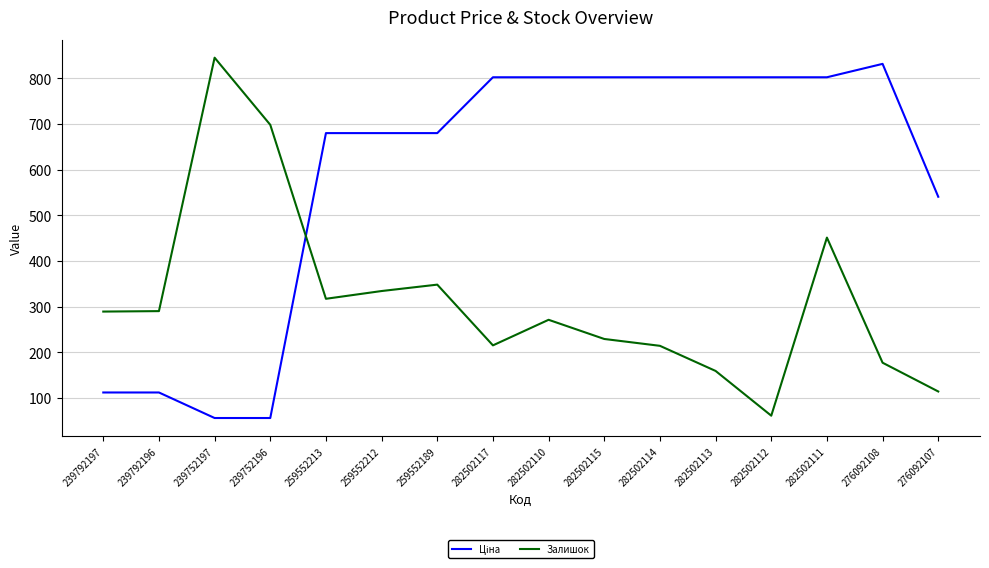

What is the difference between the maximum and second lowest values in the Залишок series?

731.0